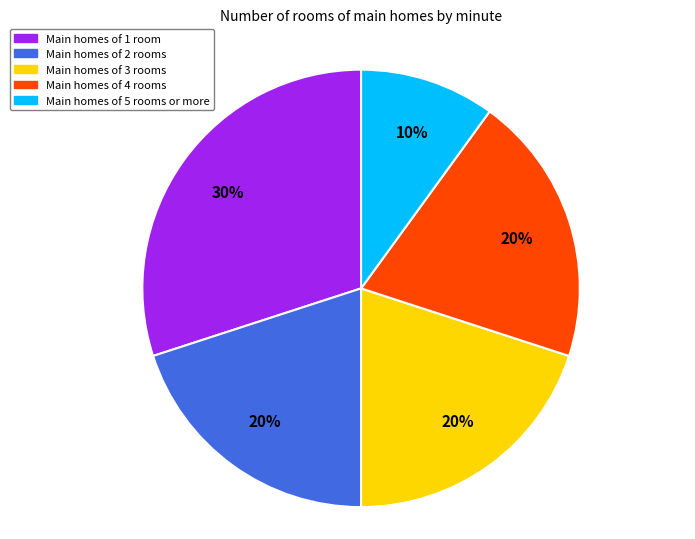

Which has a higher value, Main homes of 1 room or Main homes of 4 rooms?

Main homes of 1 room